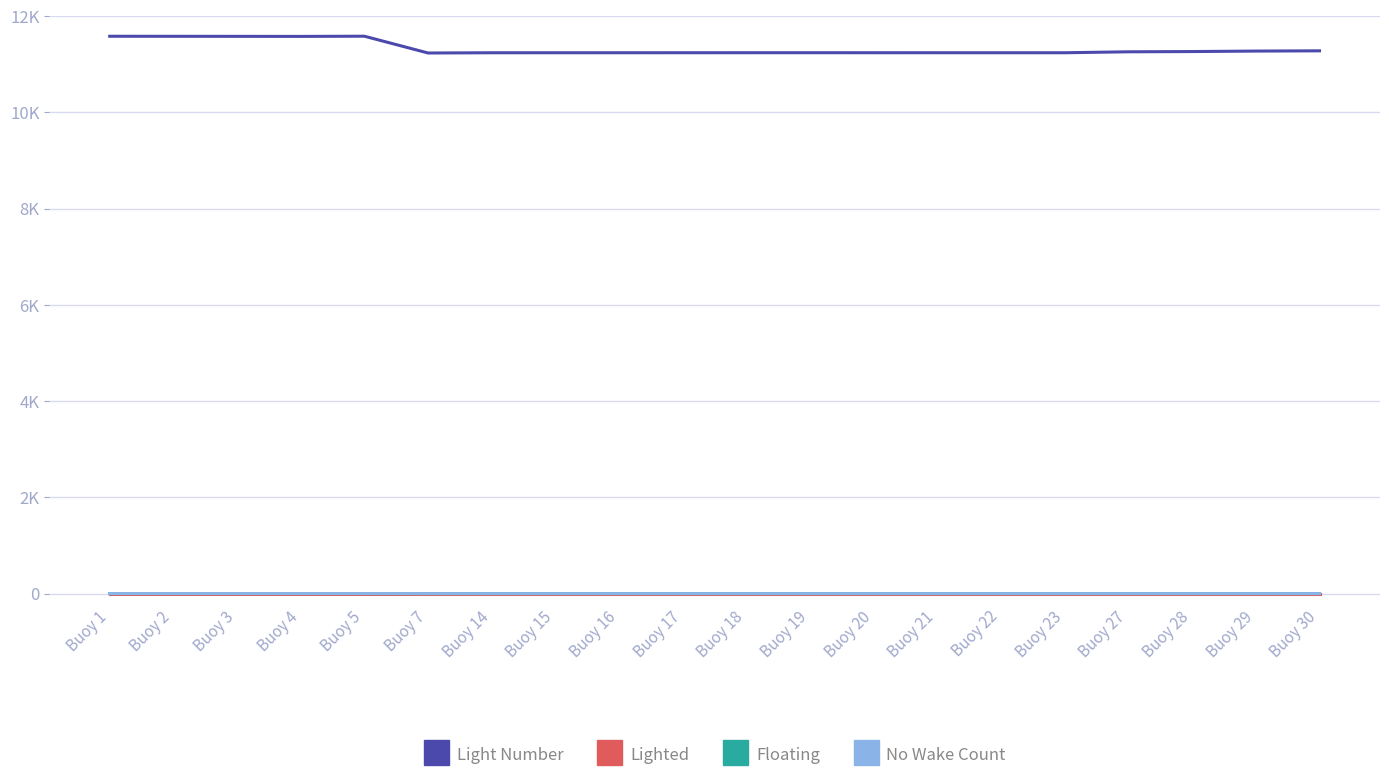

Between Buoy 1 and Buoy 18, which is larger?

Buoy 1